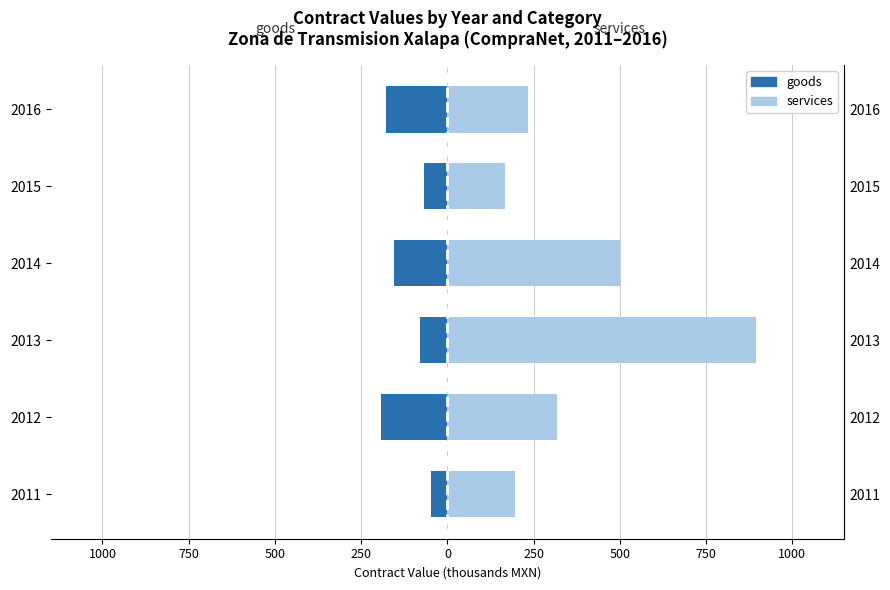

True or false: goods has a value of -233.5 at 2014.

False